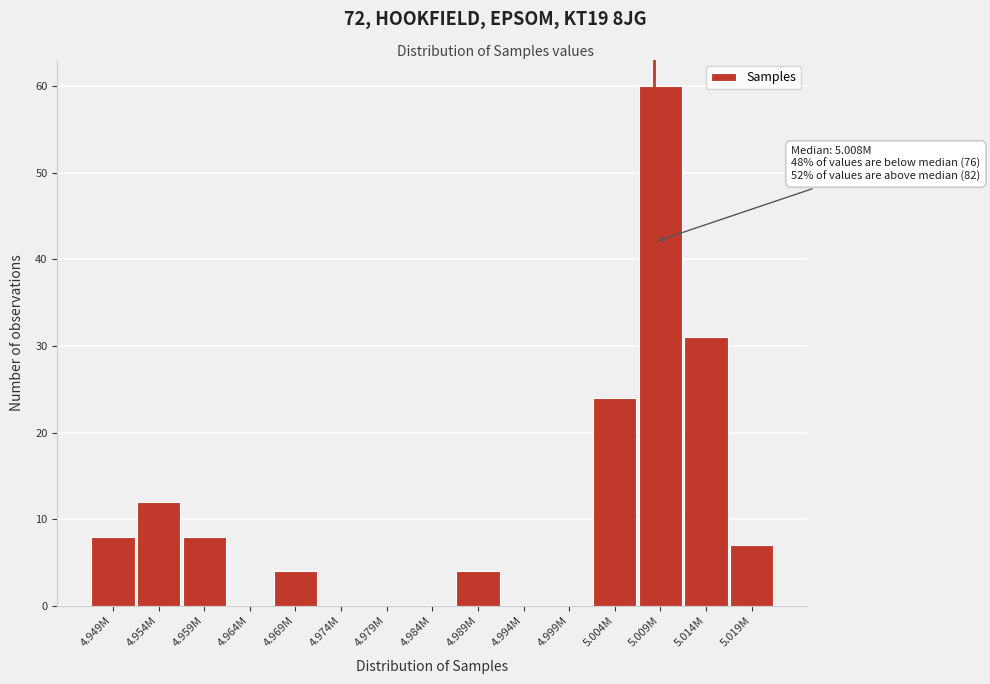

Reading left to right, extract all data points from this chart.

4.949M=8	4.954M=12	4.959M=8	4.964M=0	4.969M=4	4.974M=0	4.979M=0	4.984M=0	4.989M=4	4.994M=0	4.999M=0	5.004M=24	5.009M=60	5.014M=31	5.019M=7